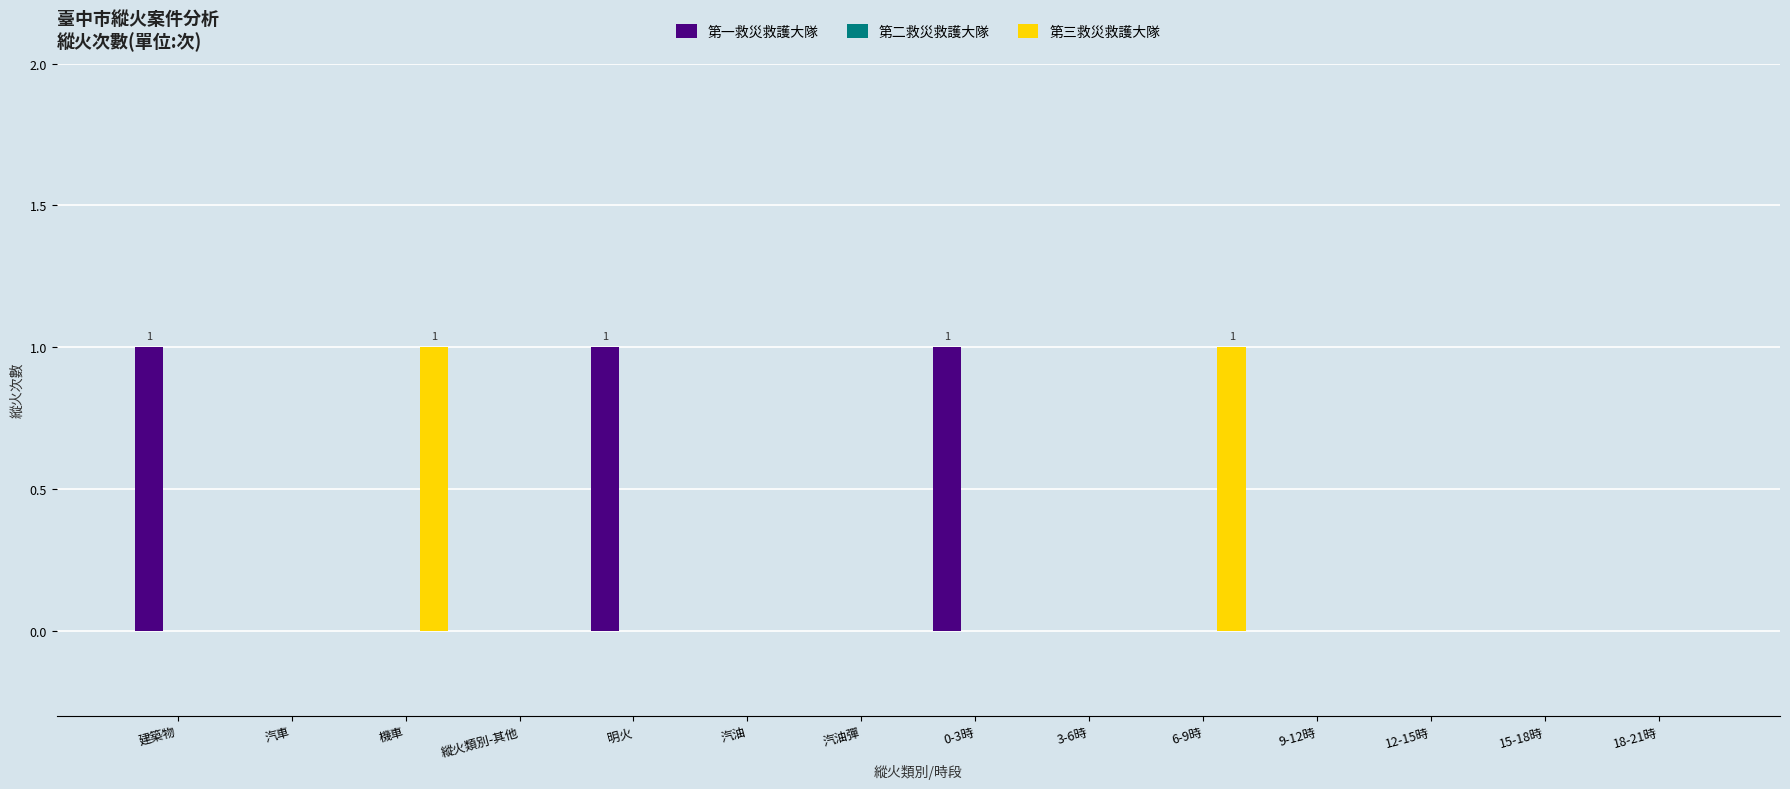

The value of 第一救災救護大隊 at 6-9時 is 1. True or false?

False